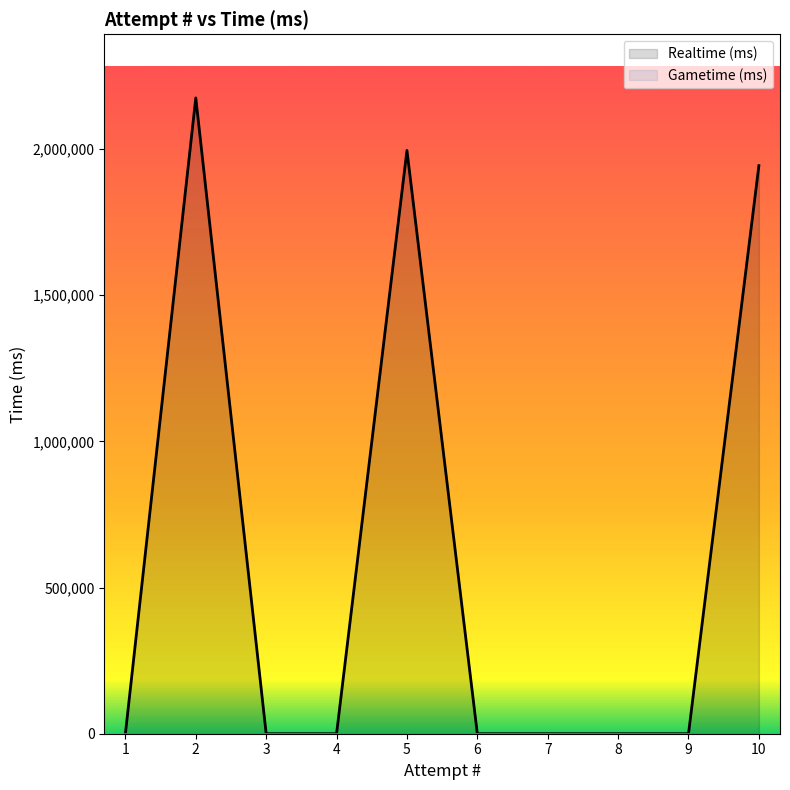

How many interior local peaks does the Realtime (ms) series have?

2